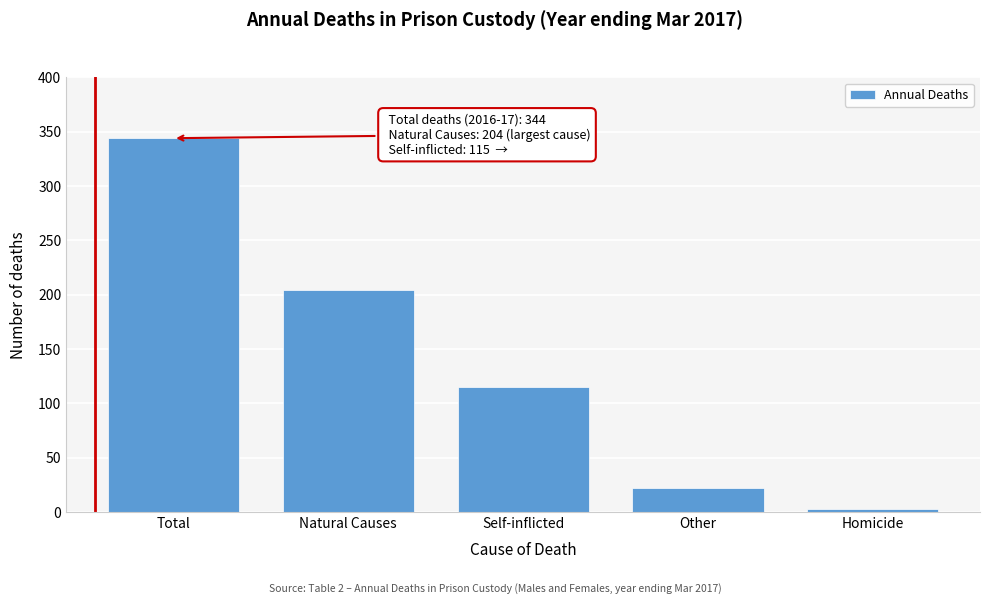

Reading right to left, what are all the values shown in this chart?

Homicide=3	Other=22	Self-inflicted=115	Natural Causes=204	Total=344